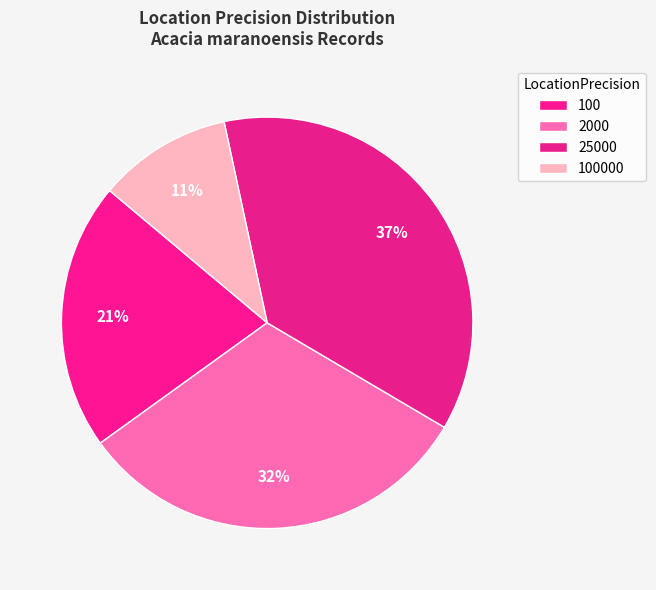

Is there a majority slice in this chart?

No